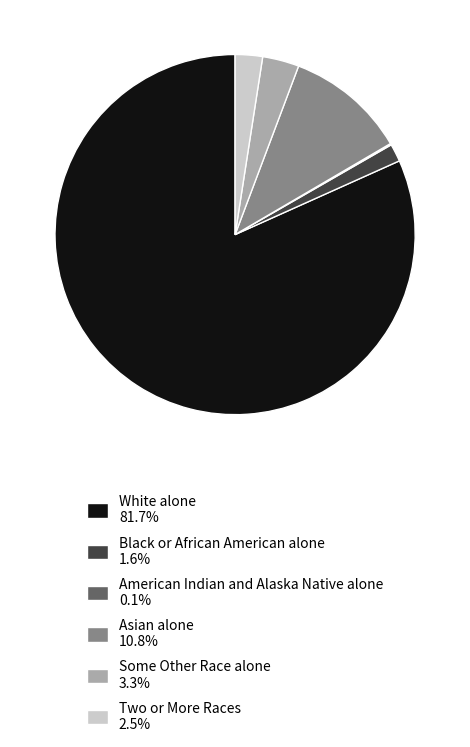

Does Black or African American alone account for over 50% of the chart?

No